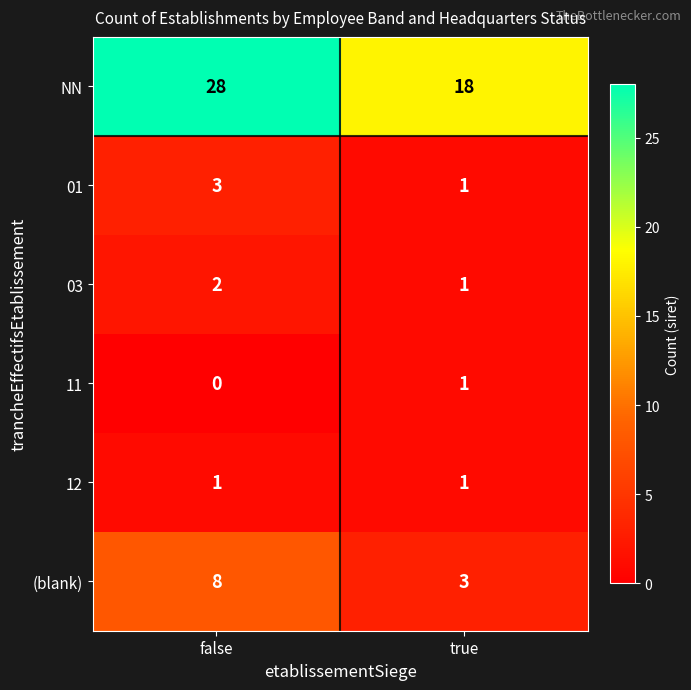

At which category does the chart reach its minimum across all series?

false